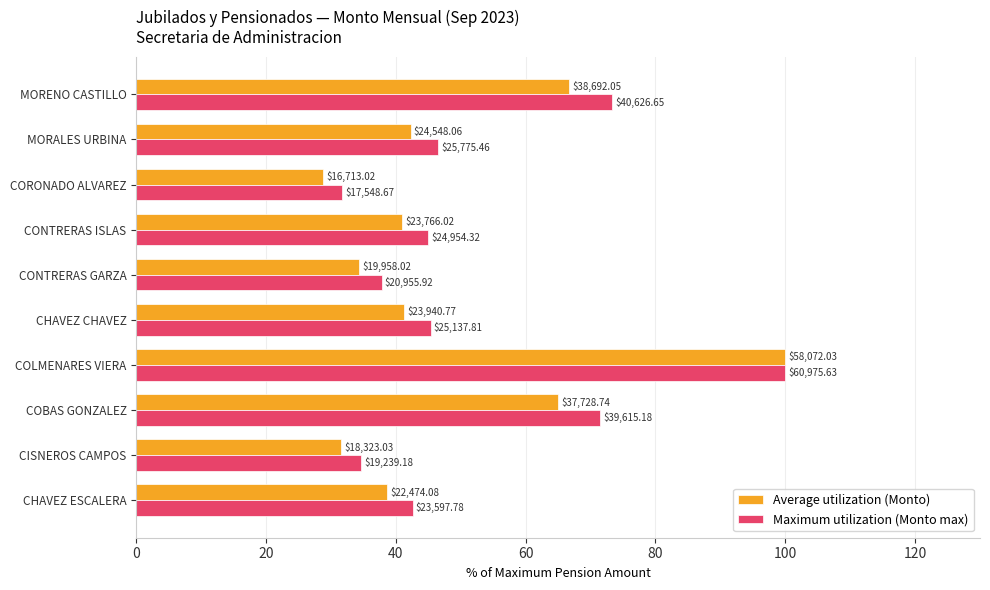

What are all the series names shown in the legend?

Average utilization (Monto), Maximum utilization (Monto max)